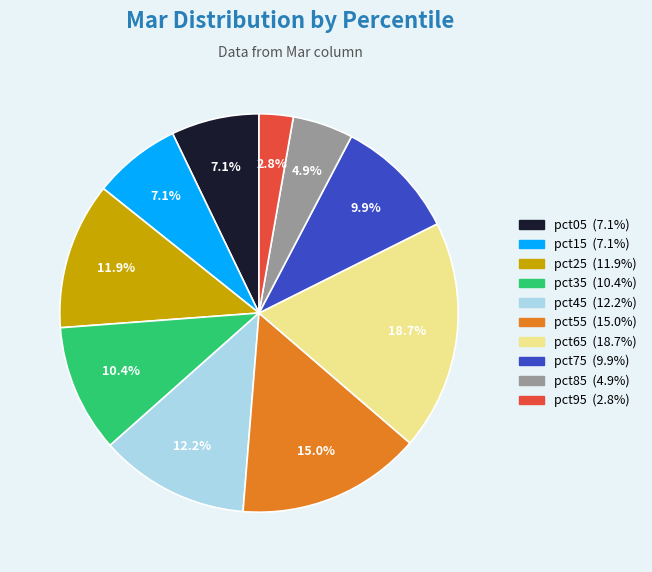

Is there any slice that represents more than half of the pie?

No